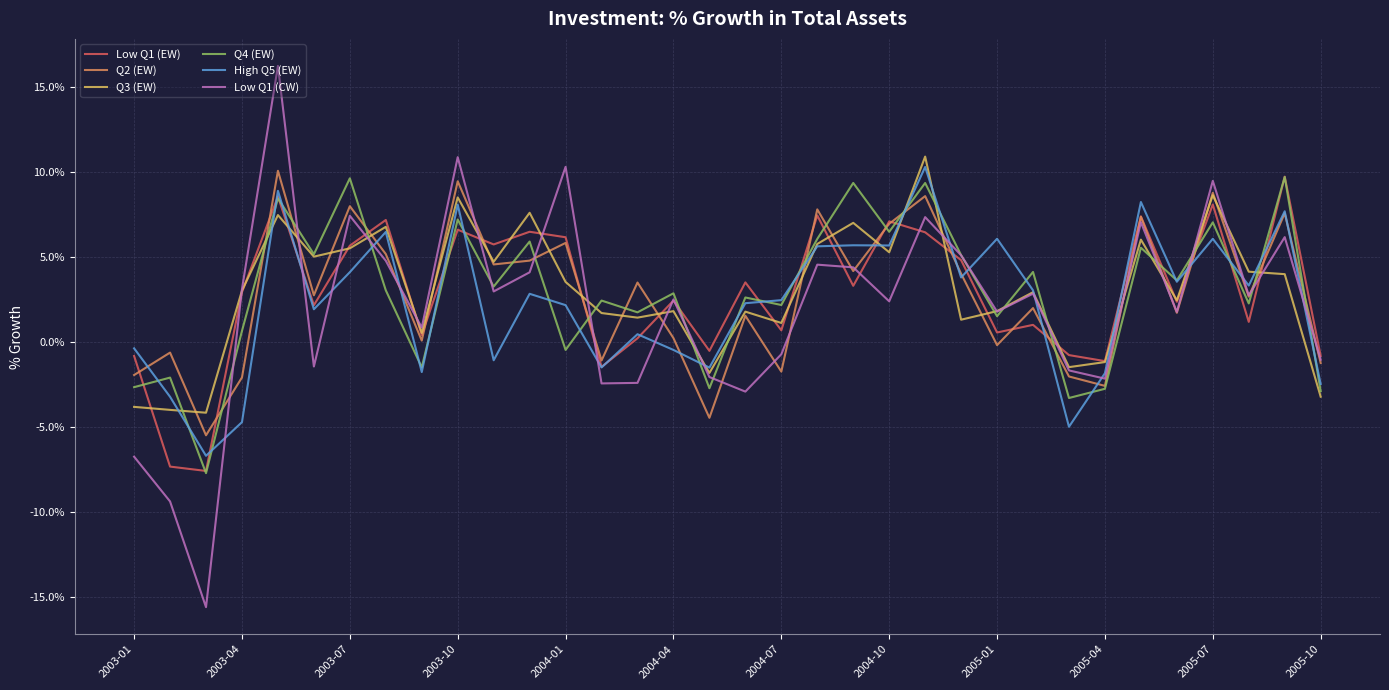

After their last crossing, which series has the higher values: High Q5 (EW) or Low Q1 (EW)?

Low Q1 (EW)